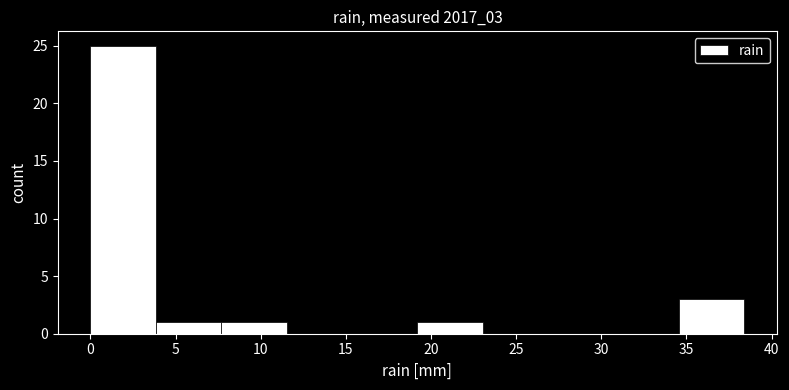

Reading left to right, list every bar in this chart as the range it spans on the x-axis followed by its height. Neither the bar edges nor the heights are printed on the chart, so give them approximately, as read against the axes.

0.0 to 4.0: 25
4.0 to 7.5: 1
7.5 to 11.5: 1
11.5 to 15.5: 0
15.5 to 19.0: 0
19.0 to 23.0: 1
23.0 to 27.0: 0
27.0 to 30.5: 0
30.5 to 34.5: 0
34.5 to 38.5: 3